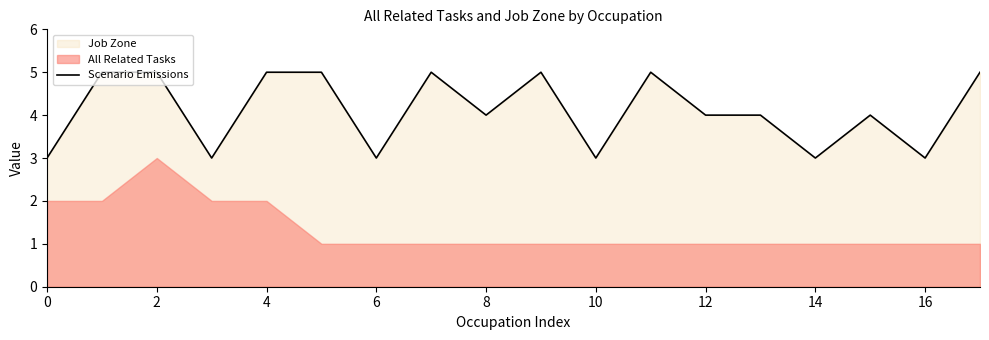

True or false: Scenario Emissions has a value of 3 at 14.

True